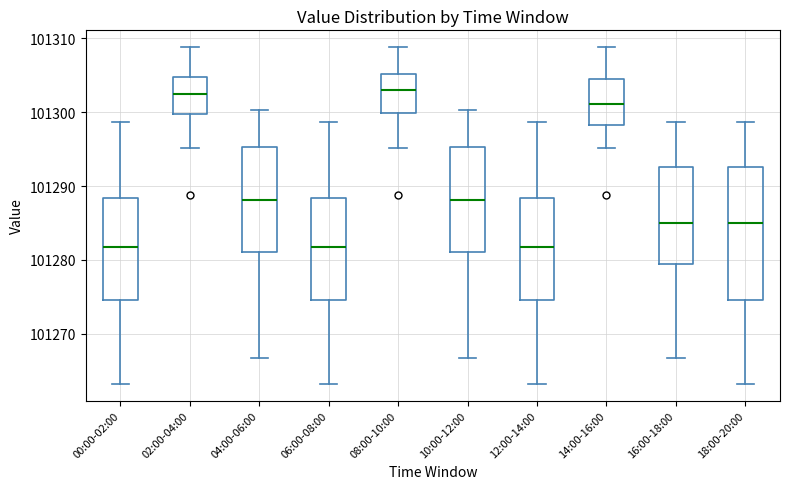

Where is the lower edge of the box for 16:00-18:00 on the y-axis? The values are not printed on the chart, so give them approximately, as read against the axis.

101280